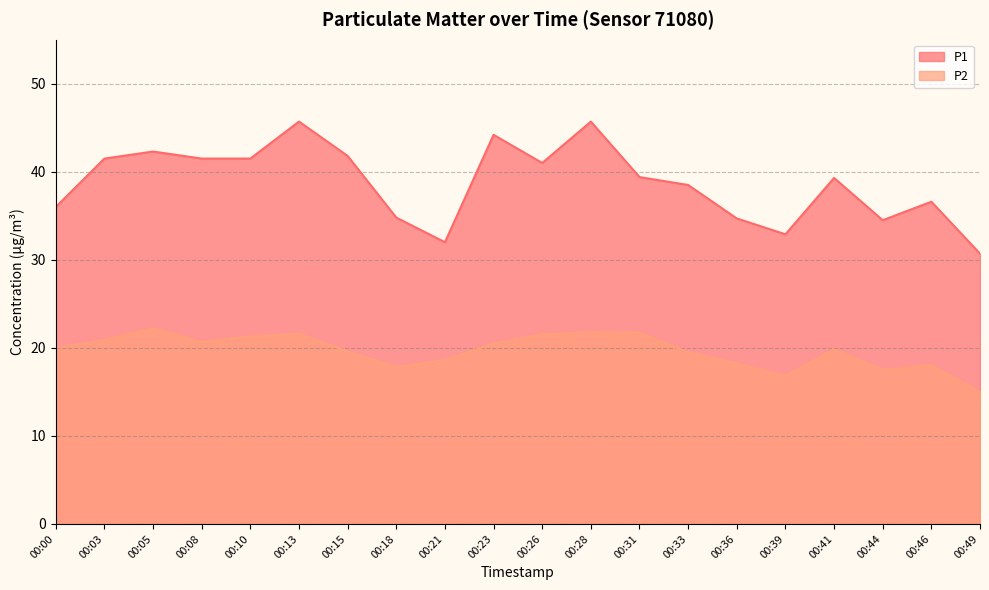

What is the difference between the second highest and minimum values in the P1 series?

15.0